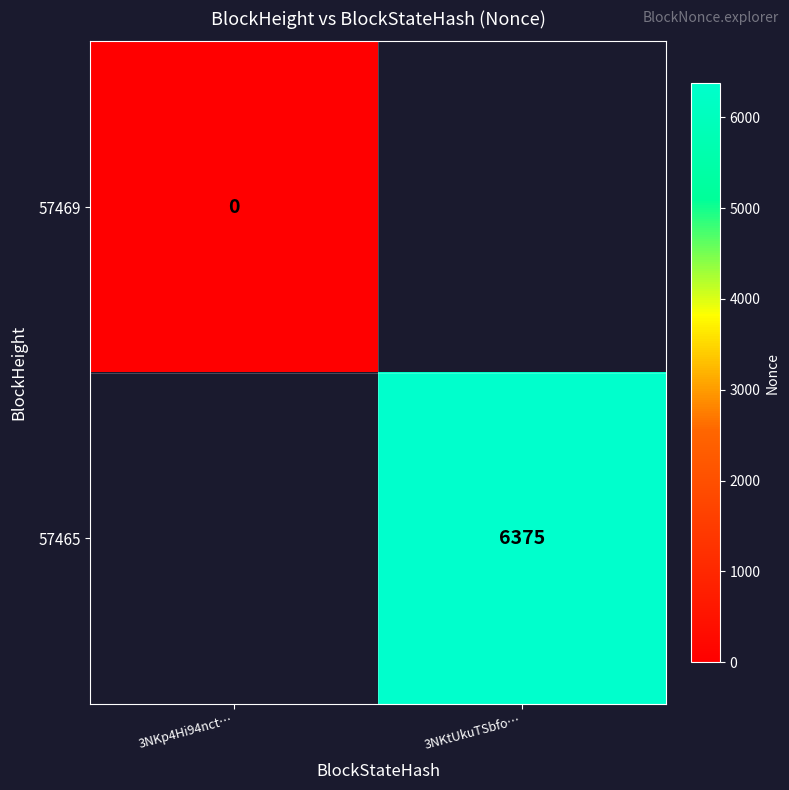

Is the value of 57469 at 3NKp4Hi94nct… greater than the value of 57465 at 3NKtUkuTSbfo…?

No